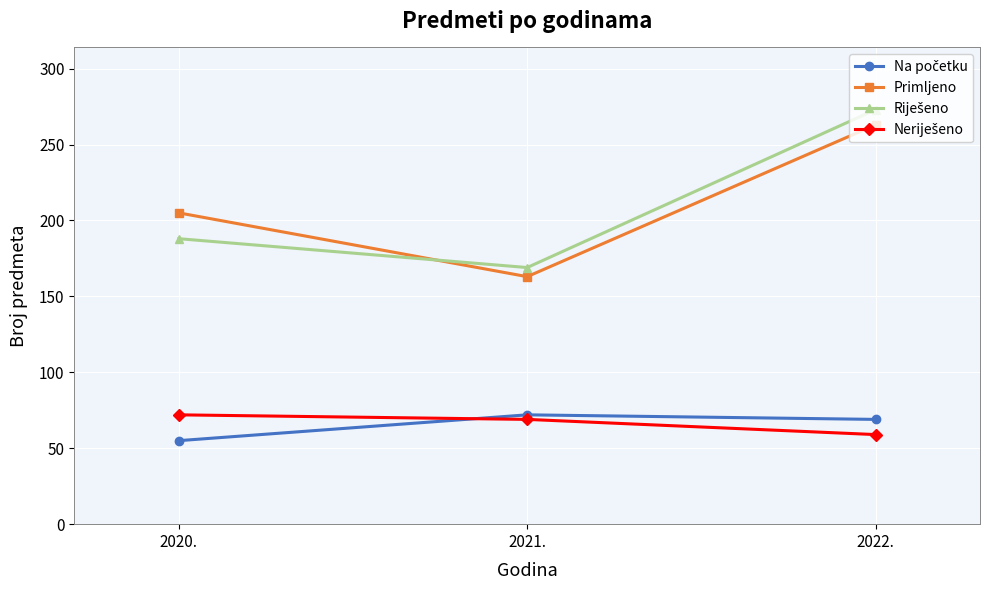

How many lines are shown in the chart?

4